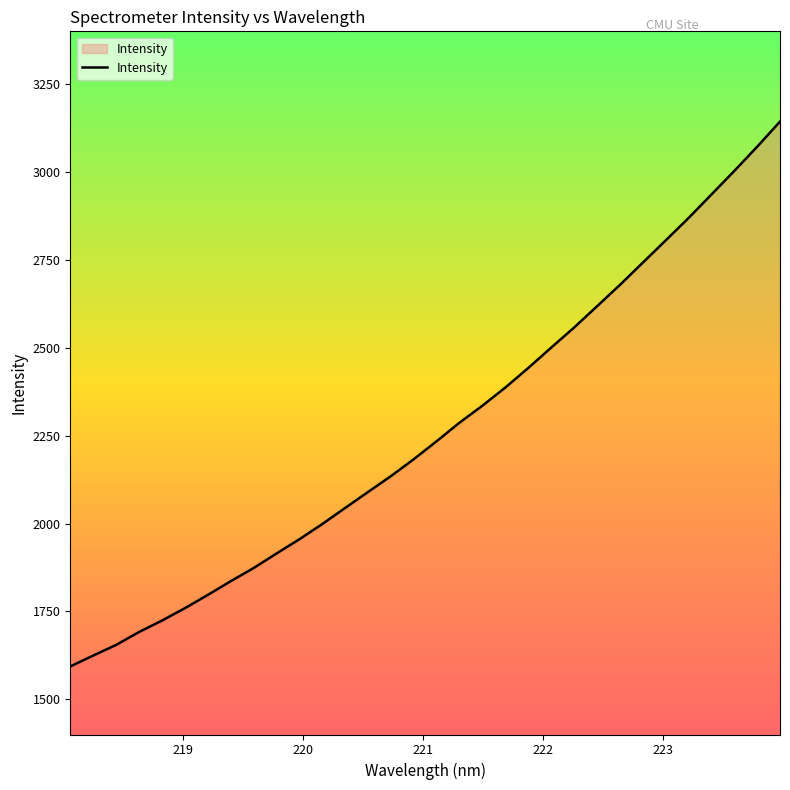

What is the maximum value shown in the chart?

3143.2